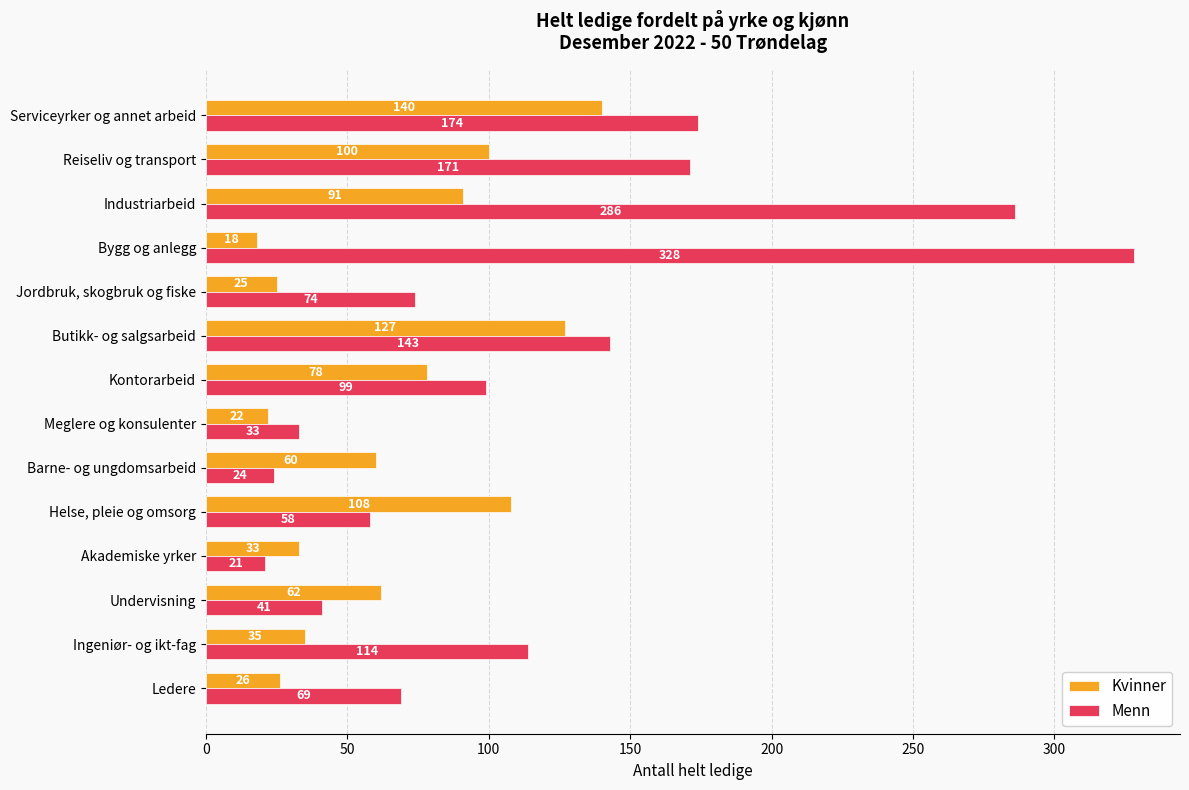

What is the difference between the second highest and second lowest values in the Menn series?

262